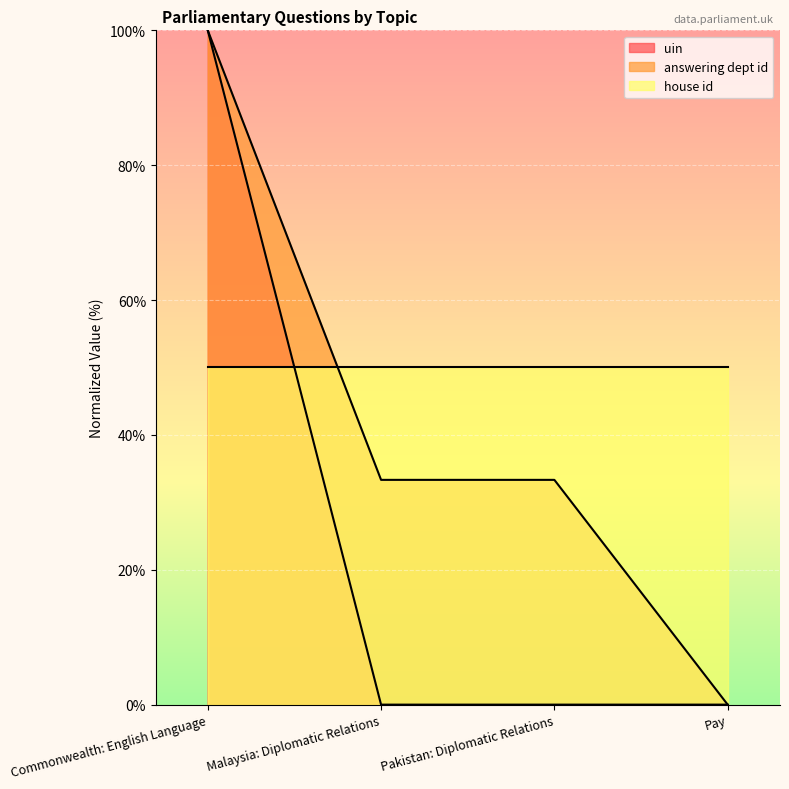

Which series has the widest spread of values?

uin